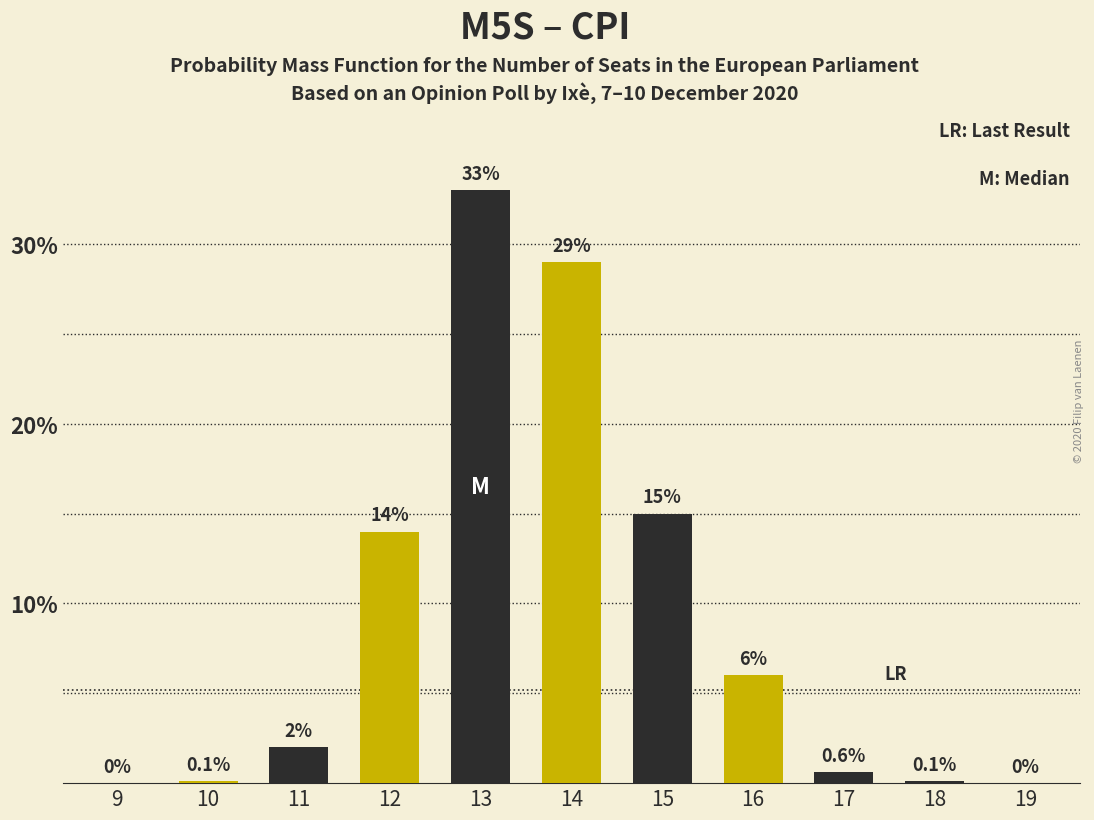

Reading right to left, list all the values displayed in this chart.

19=0.0	18=0.1	17=0.6	16=6.0	15=15.0	14=29.0	13=33.0	12=14.0	11=2.0	10=0.1	9=0.0